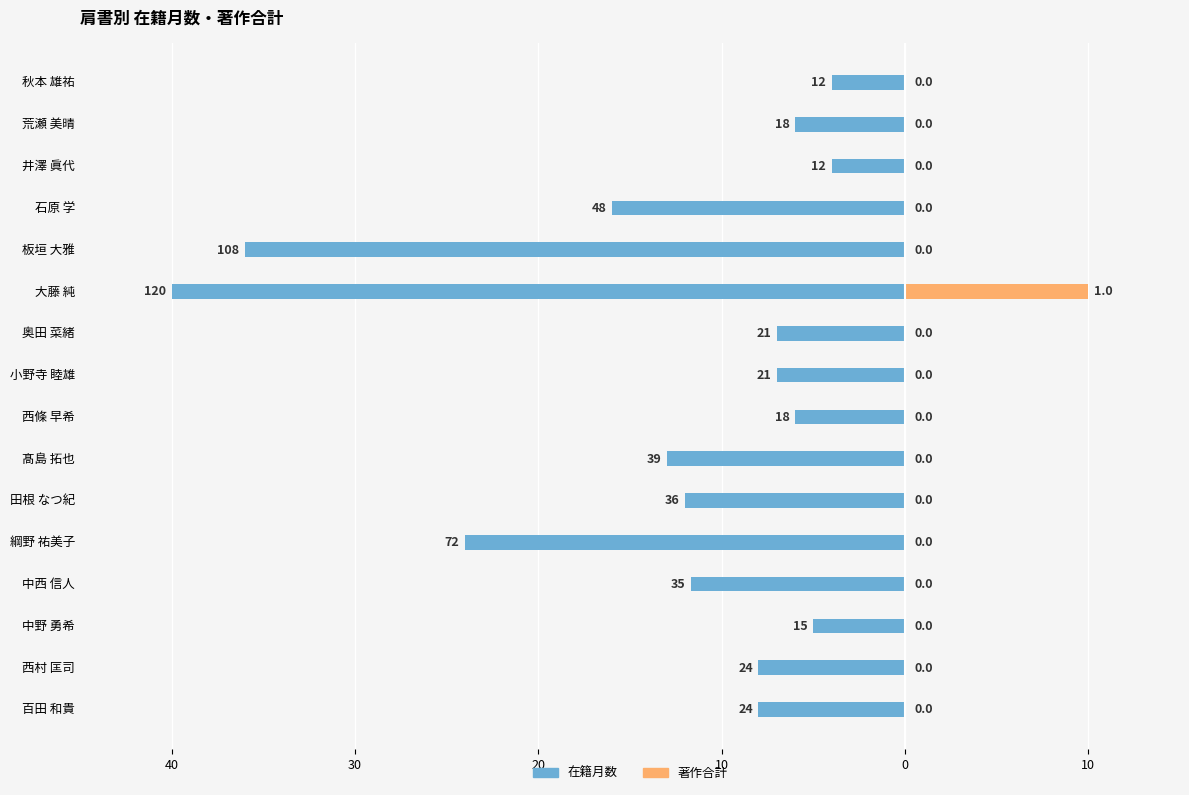

Which series has the widest spread of values?

在籍月数